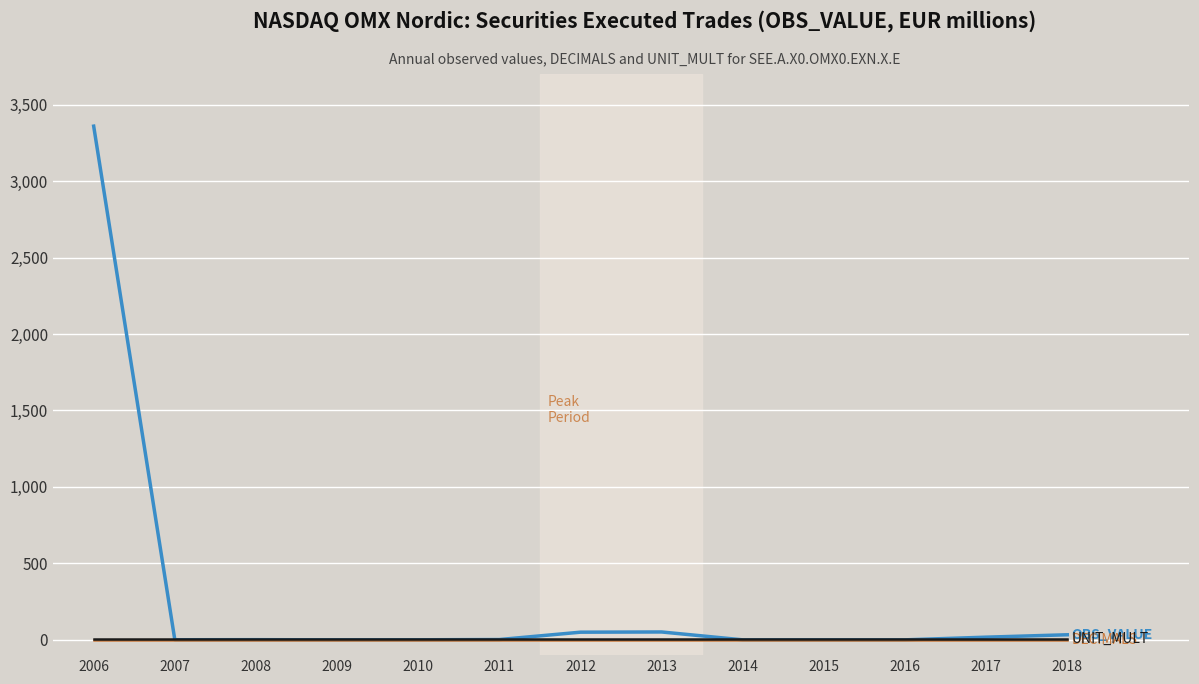

At which category is the sum across all series the highest?

2006